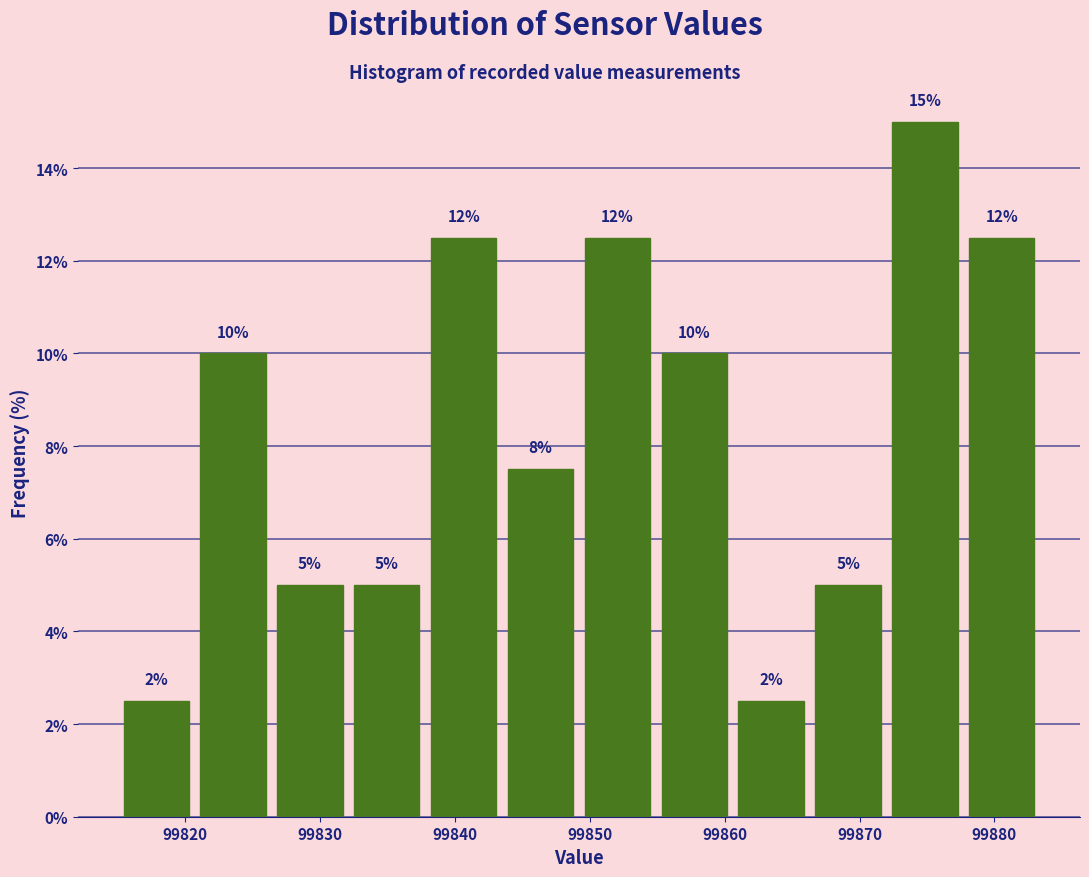

Which range on the x-axis has the tallest bar?

99872.0 to 99877.7